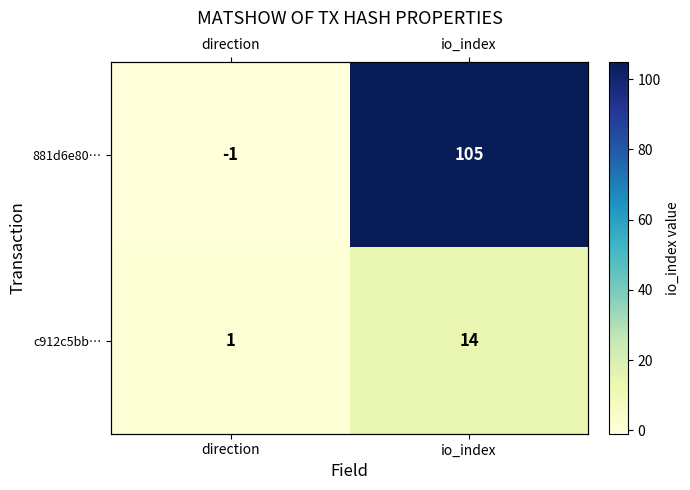

What is the spread (max minus min) of values at direction?

2